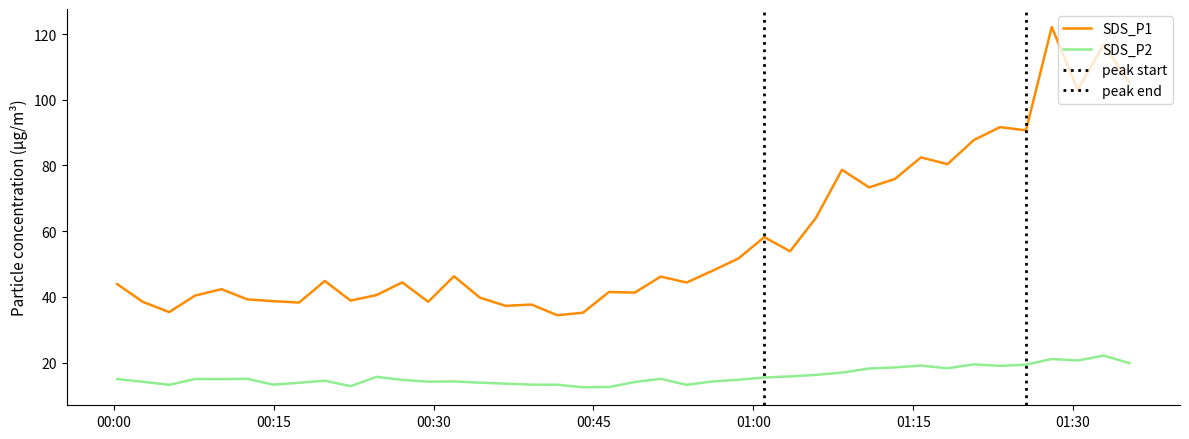

What is the average value of the SDS_P2 series?

15.8